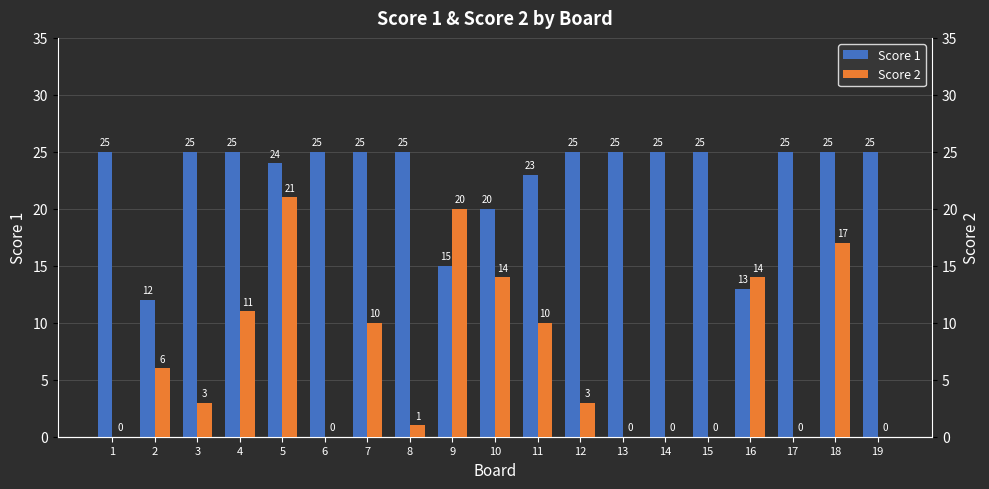

What is the spread (max minus min) of values at 9?

5